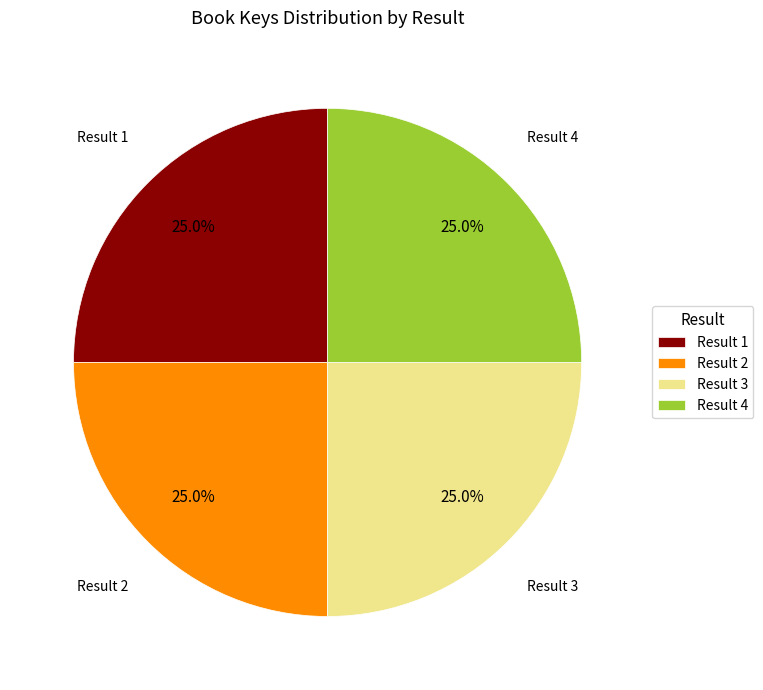

What is the total percentage of Result 4 and Result 2?

50.0%